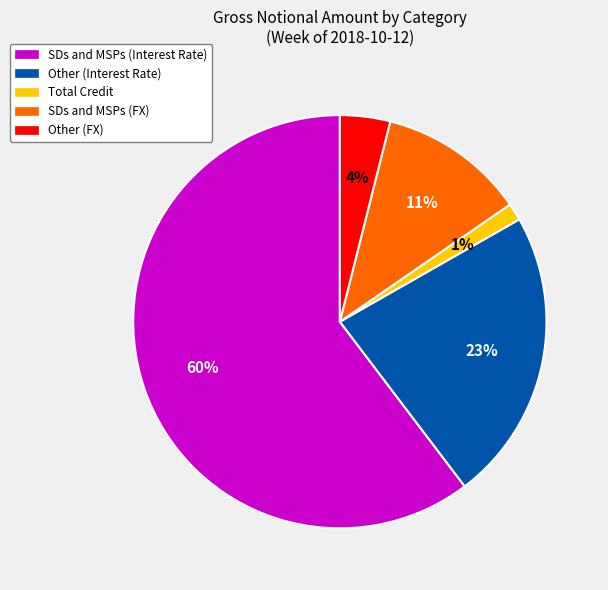

To the nearest percent, what is the average slice percentage?

20%